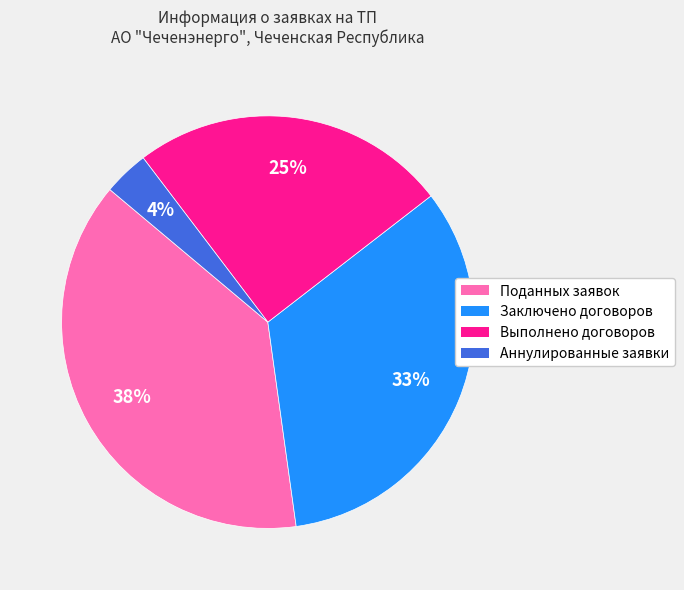

Is it true that Аннулированные заявки is 4% of the pie?

True